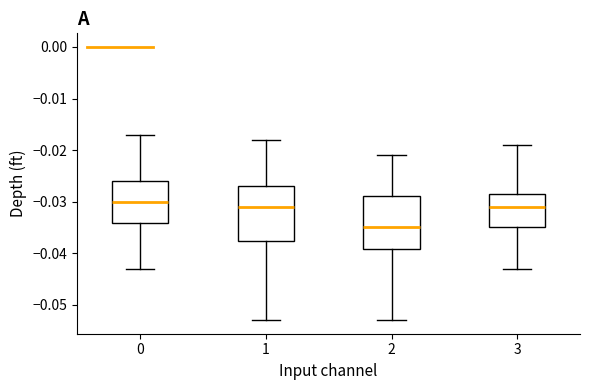

Where does the upper whisker of the box at x = 3 end on the y-axis? The values are not printed on the chart, so give them approximately, as read against the axis.

-0.019